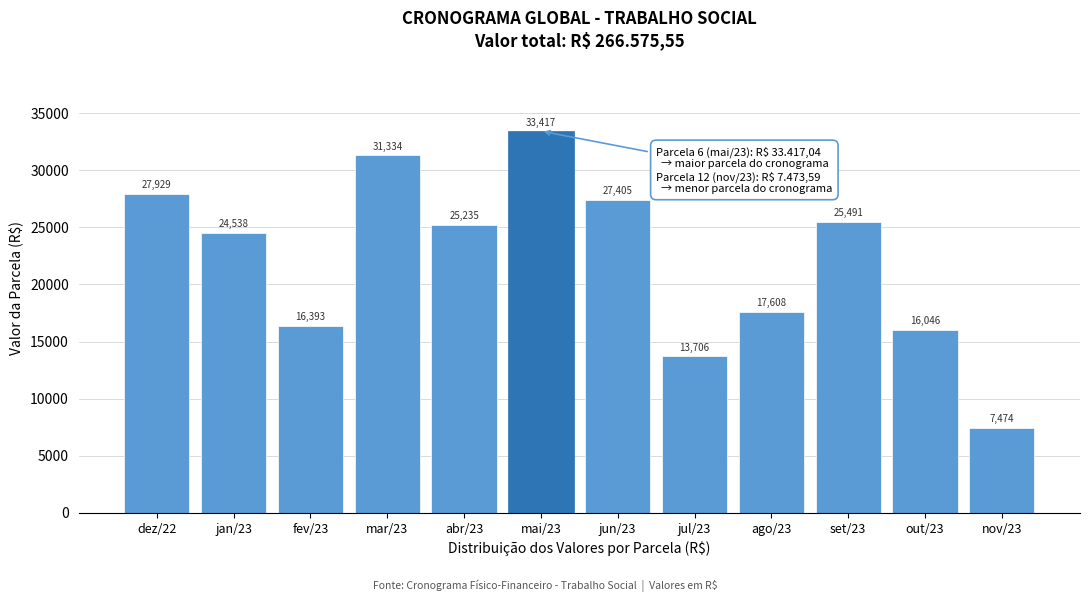

Rank the categories by value from lowest to highest.

nov/23, jul/23, out/23, fev/23, ago/23, jan/23, abr/23, set/23, jun/23, dez/22, mar/23, mai/23